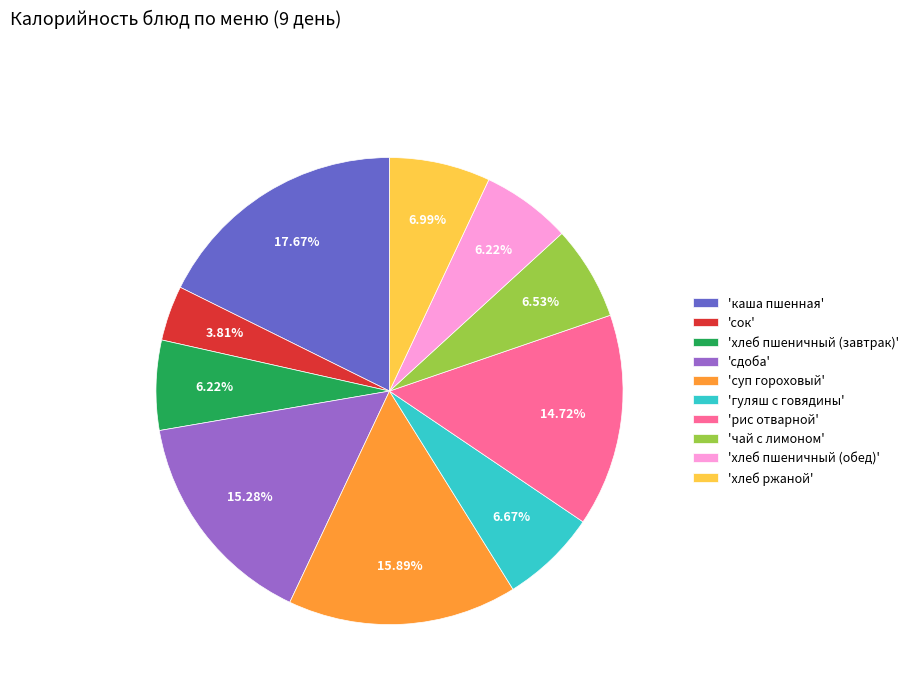

Is 'рис отварной' the majority of the pie?

No